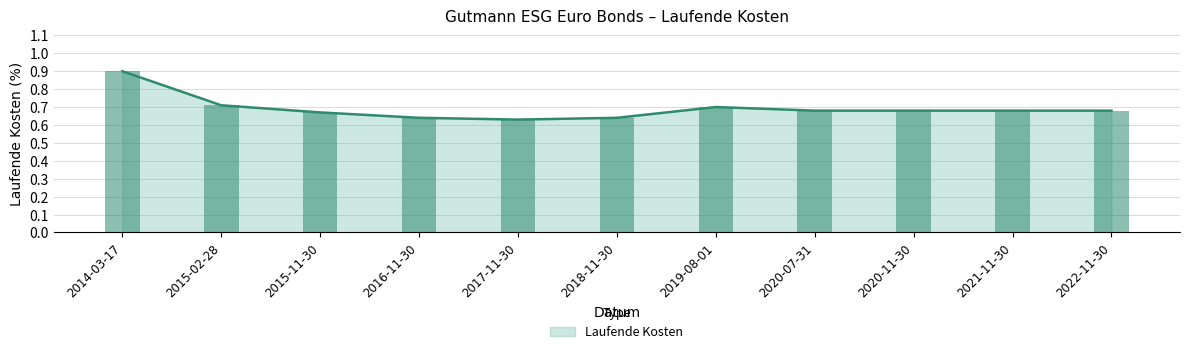

Reading left to right, list all the values displayed in this chart.

2014-03-17=0.9	2015-02-28=0.7	2015-11-30=0.7	2016-11-30=0.6	2017-11-30=0.6	2018-11-30=0.6	2019-08-01=0.7	2020-07-31=0.7	2020-11-30=0.7	2021-11-30=0.7	2022-11-30=0.7